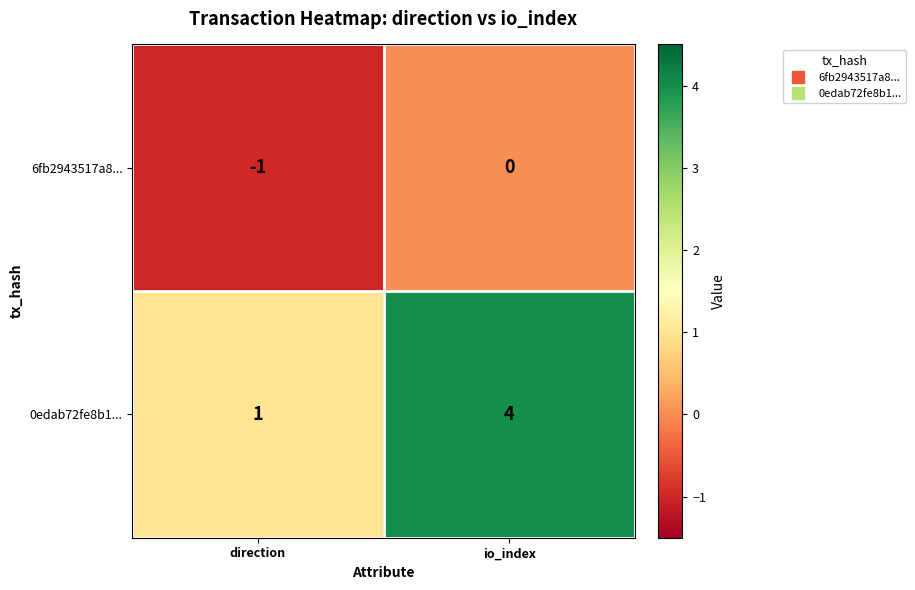

What is the difference between the 0edab72fe8b1... values at io_index and direction?

3